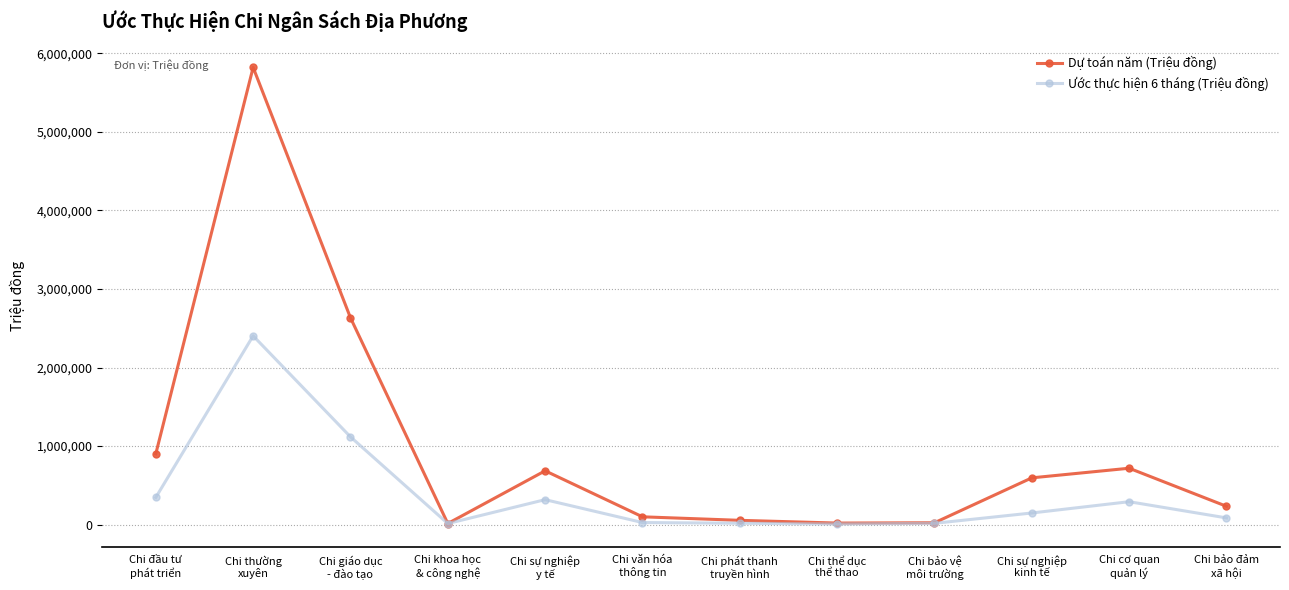

Is the value of Dự toán năm (Triệu đồng) at Chi đầu tư
phát triển greater than the value of Ước thực hiện 6 tháng (Triệu đồng) at Chi bảo đảm
xã hội?

Yes